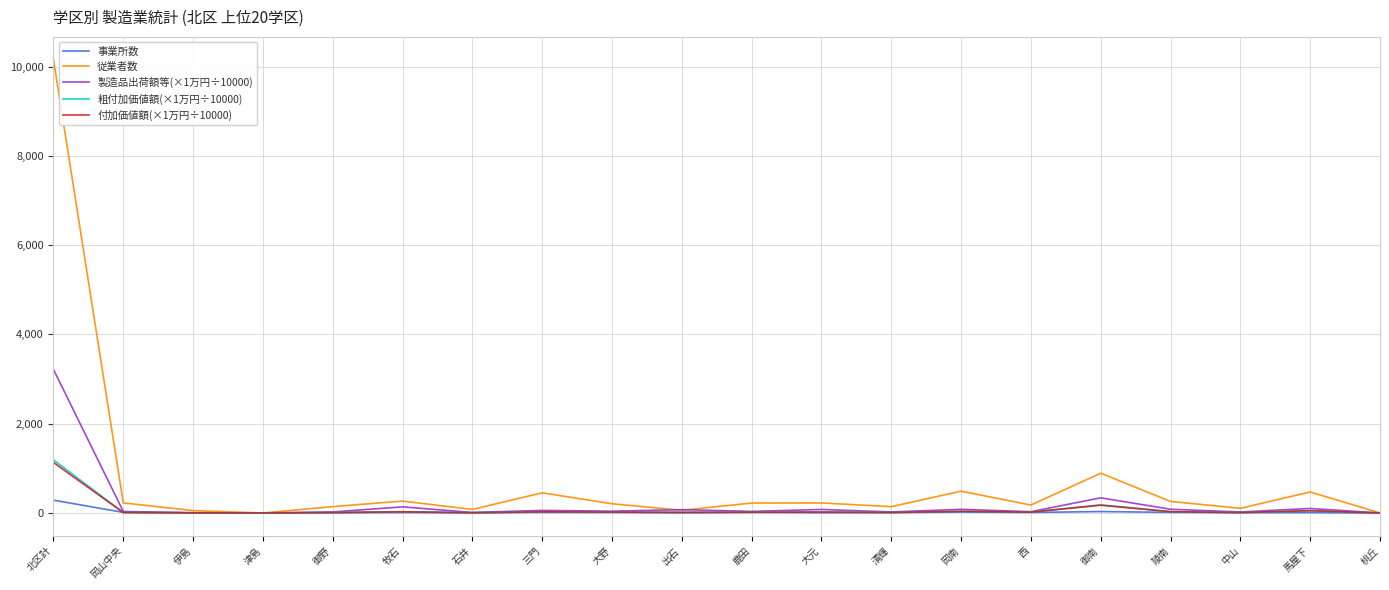

What is the difference between the maximum and minimum values in the 事業所数 series?

287